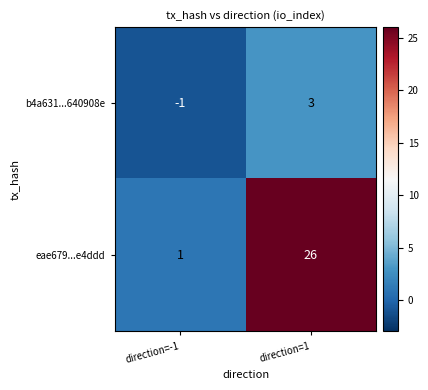

How many values in the eae679...e4ddd series are below 26?

1